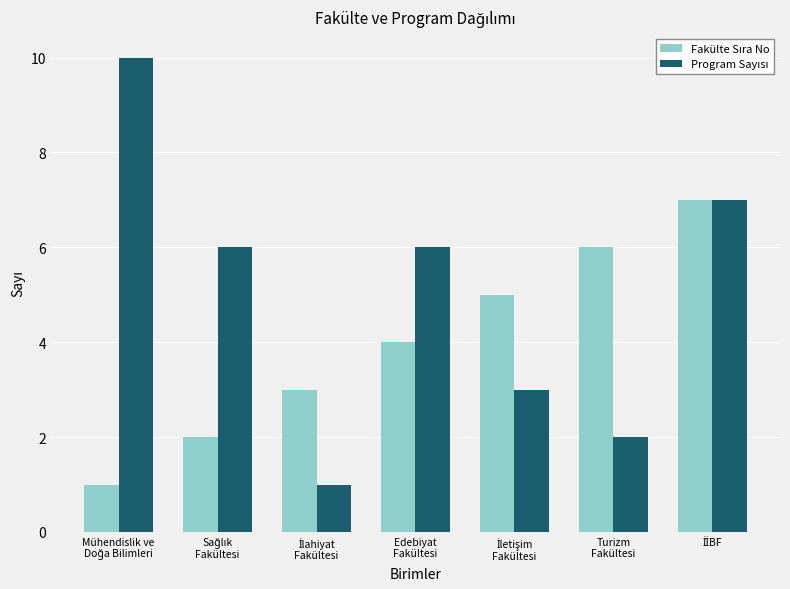

What is the approximate value of Fakülte Sıra No at İletişim
Fakültesi?

5